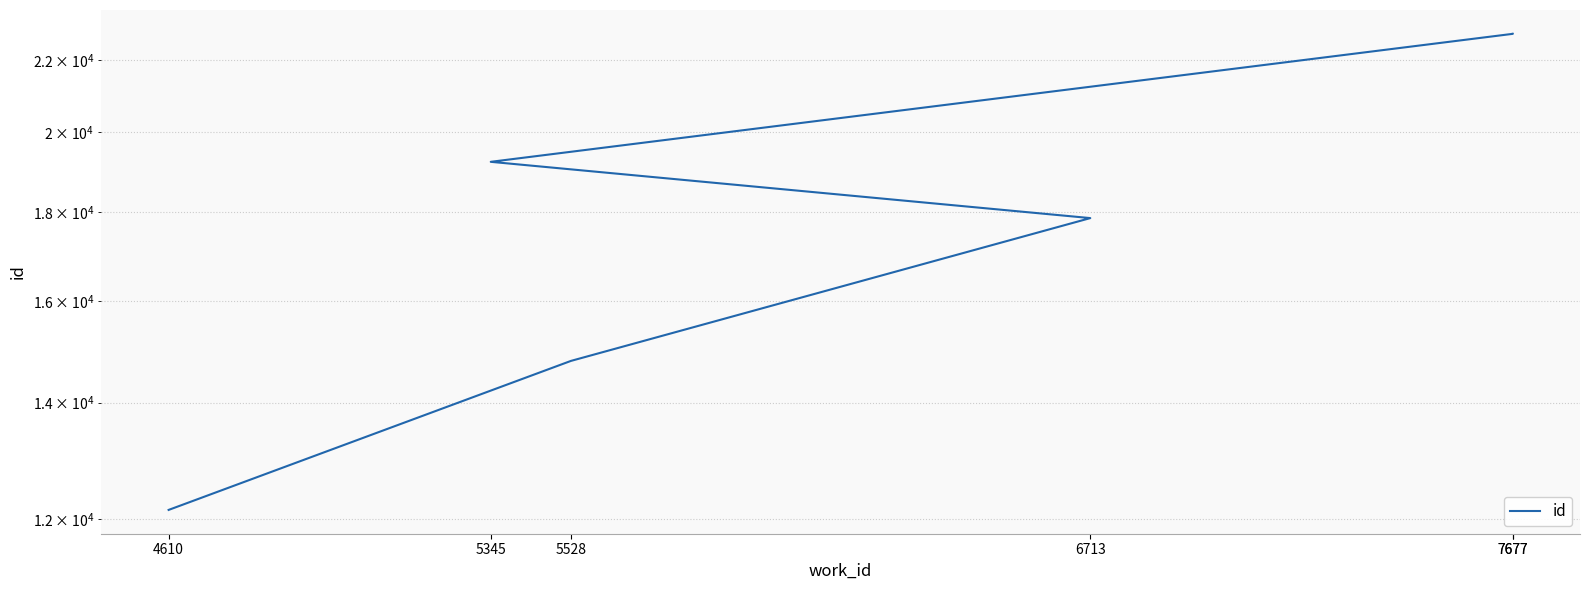

Rank the categories by value from highest to lowest.

7677, 7677, 5345, 6713, 5528, 4610